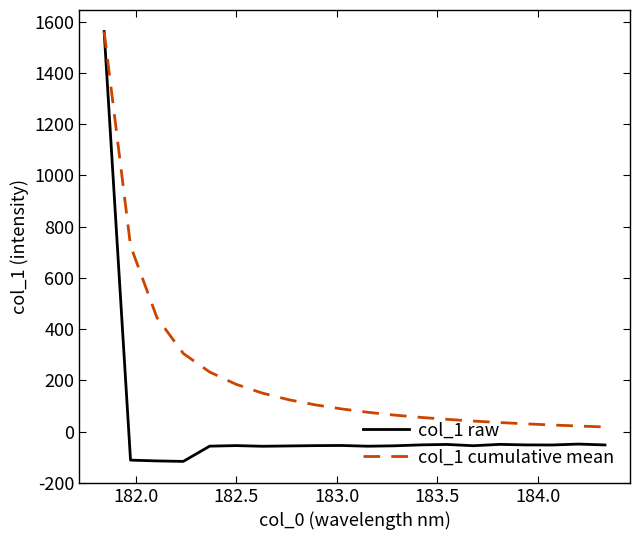

Rank the series by their average value, from highest to lowest.

col_1 cumulative mean, col_1 raw